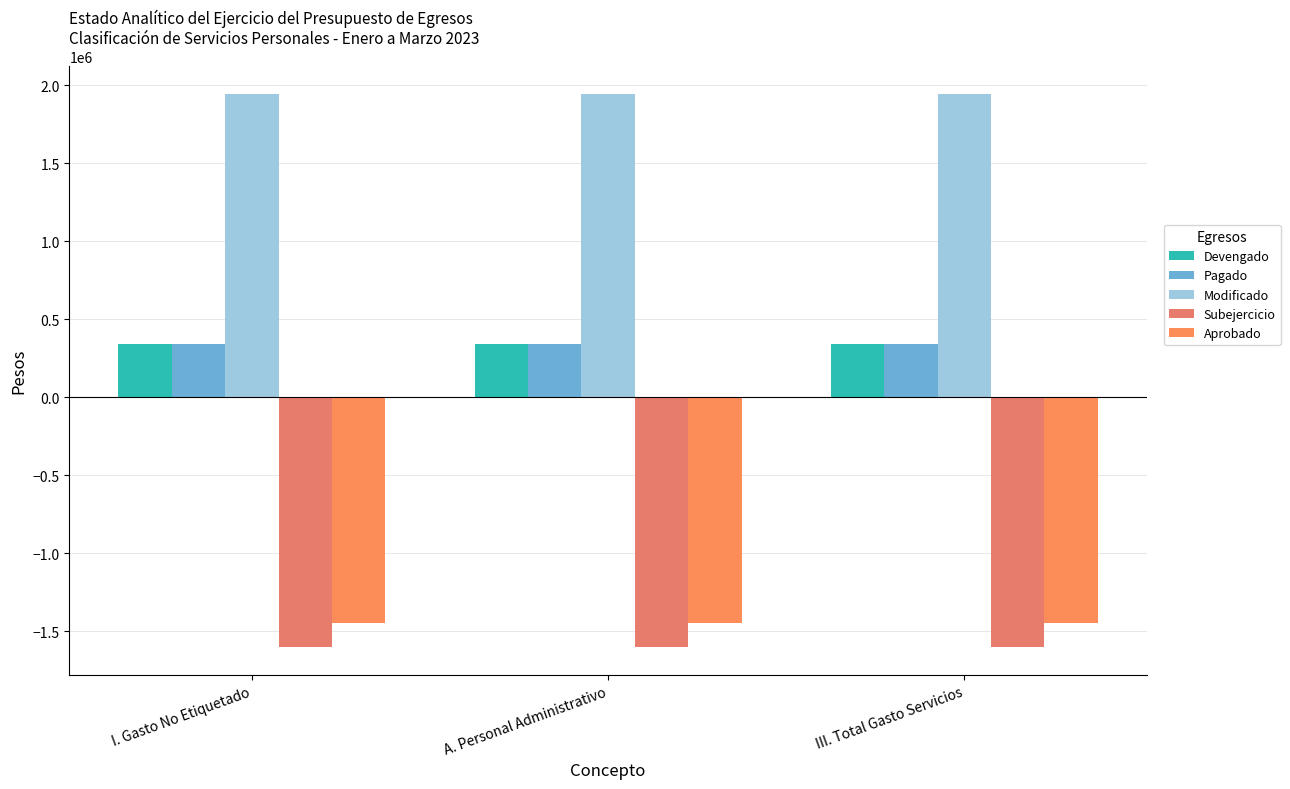

What position from the left is A. Personal Administrativo?

2